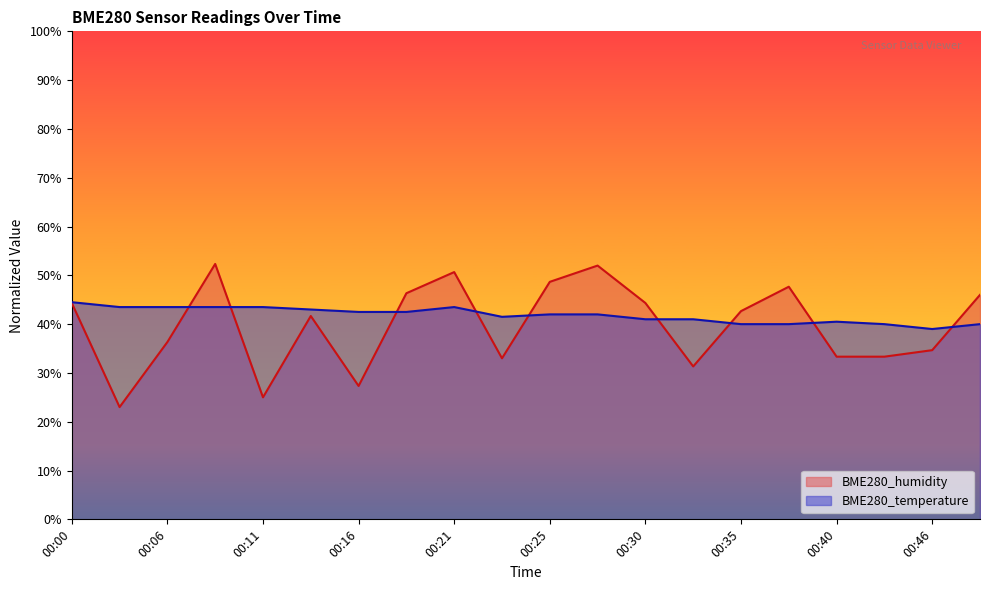

The value of BME280_humidity at 00:43 is 9.9. True or false?

False